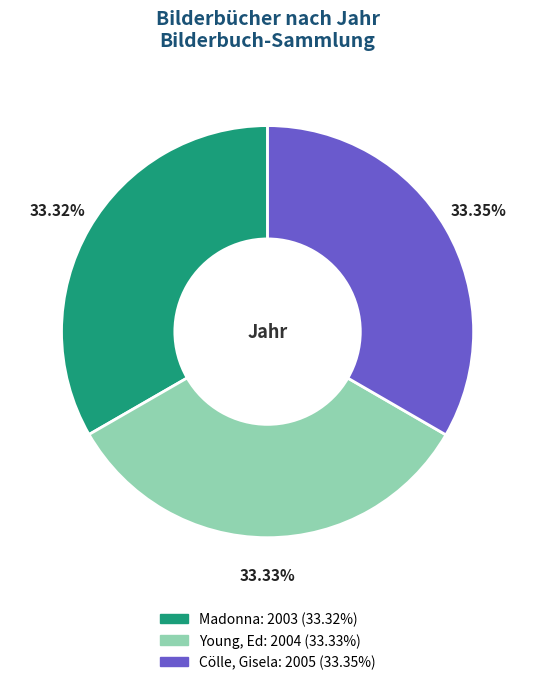

How many segments does this pie chart have?

3